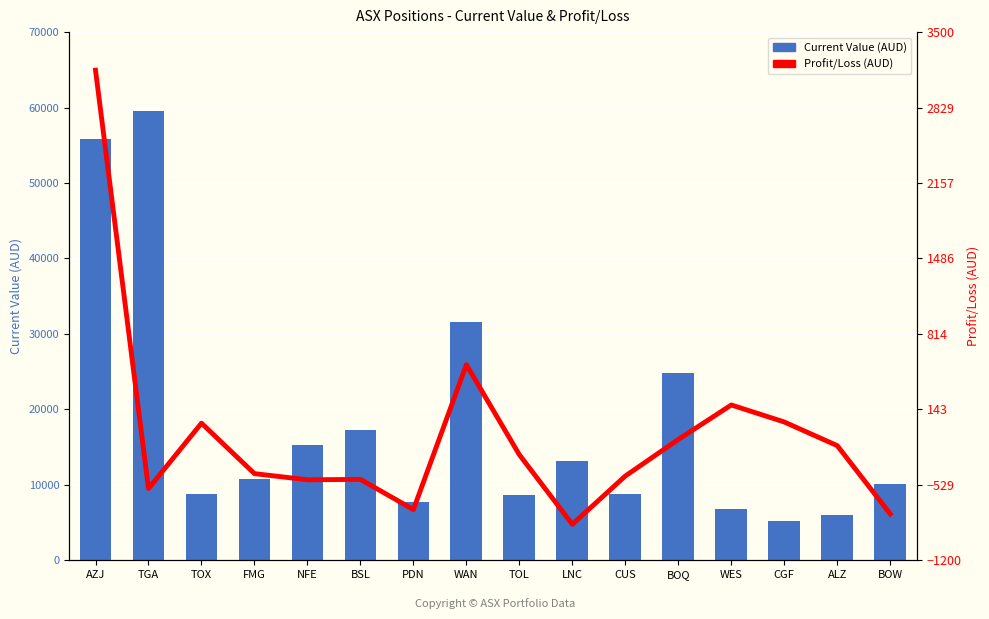

What is the label of the 15th bar from the right?

TGA